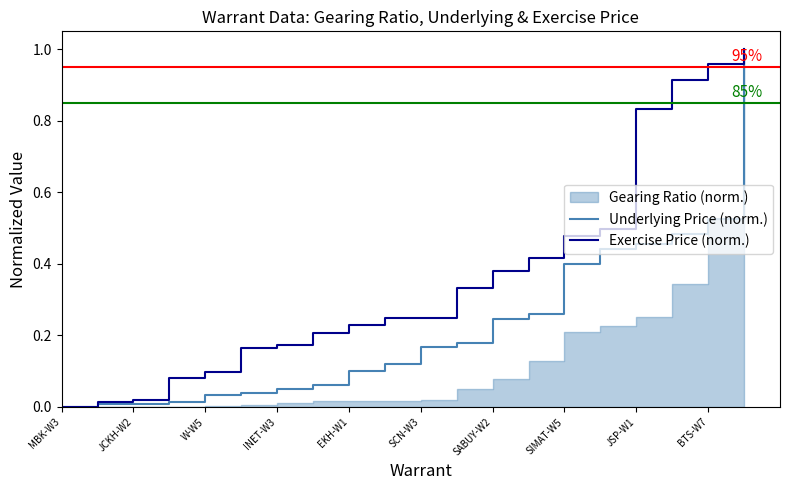

The value of Underlying Price (norm.) at INET-W3 is 0.1. True or false?

False